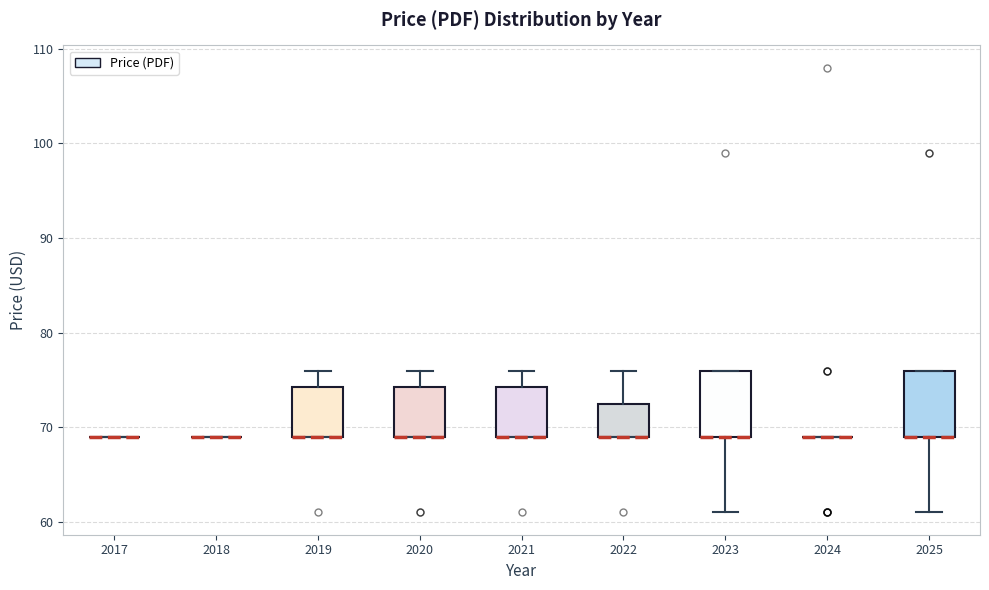

Reading left to right, read every box against the y-axis: the position of its median line, the range the box covers, and the ends of its whiskers. The values are not printed on the chart, so give them approximately, as read against the axis.

2017: box collapsed to a line at 69, whiskers 69 to 69
2018: box collapsed to a line at 69, whiskers 69 to 69
2019: median 69 (drawn on the box's lower edge), box 69 to 74, whiskers 69 to 76
2020: median 69 (drawn on the box's lower edge), box 69 to 74, whiskers 69 to 76
2021: median 69 (drawn on the box's lower edge), box 69 to 74, whiskers 69 to 76
2022: median 69 (drawn on the box's lower edge), box 69 to 73, whiskers 69 to 76
2023: median 69 (drawn on the box's lower edge), box 69 to 76, whiskers 61 to 76
2024: box collapsed to a line at 69, whiskers 69 to 69
2025: median 69 (drawn on the box's lower edge), box 69 to 76, whiskers 61 to 76